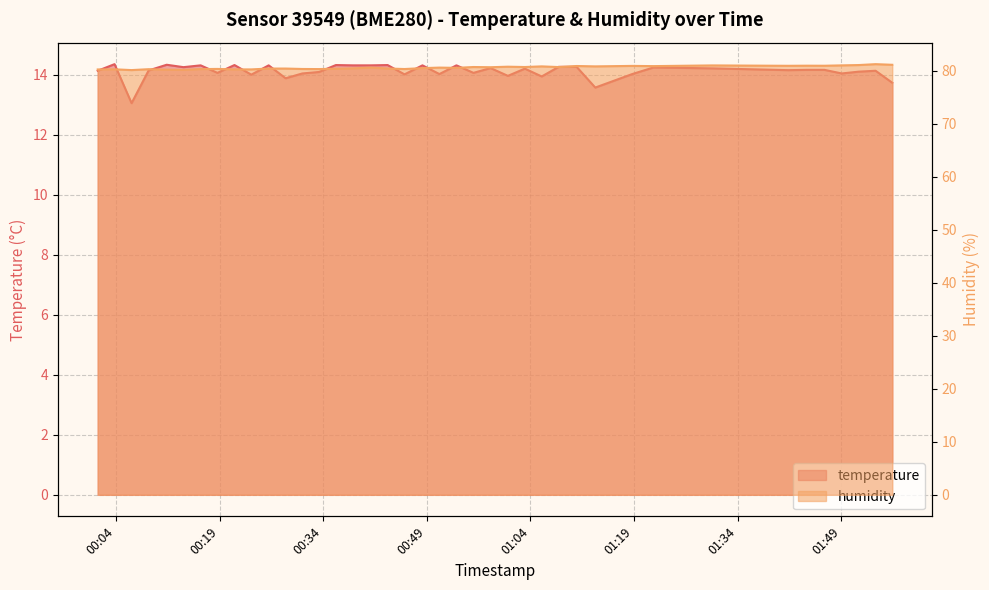

What is the maximum value shown in the chart?

81.2